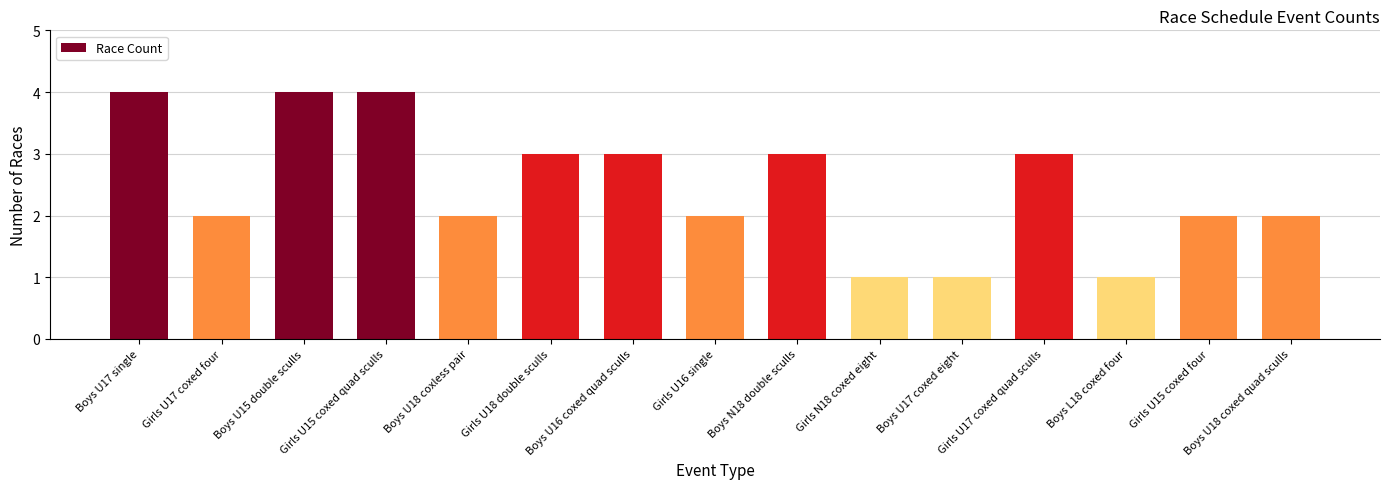

What is the minimum value shown in the chart?

1